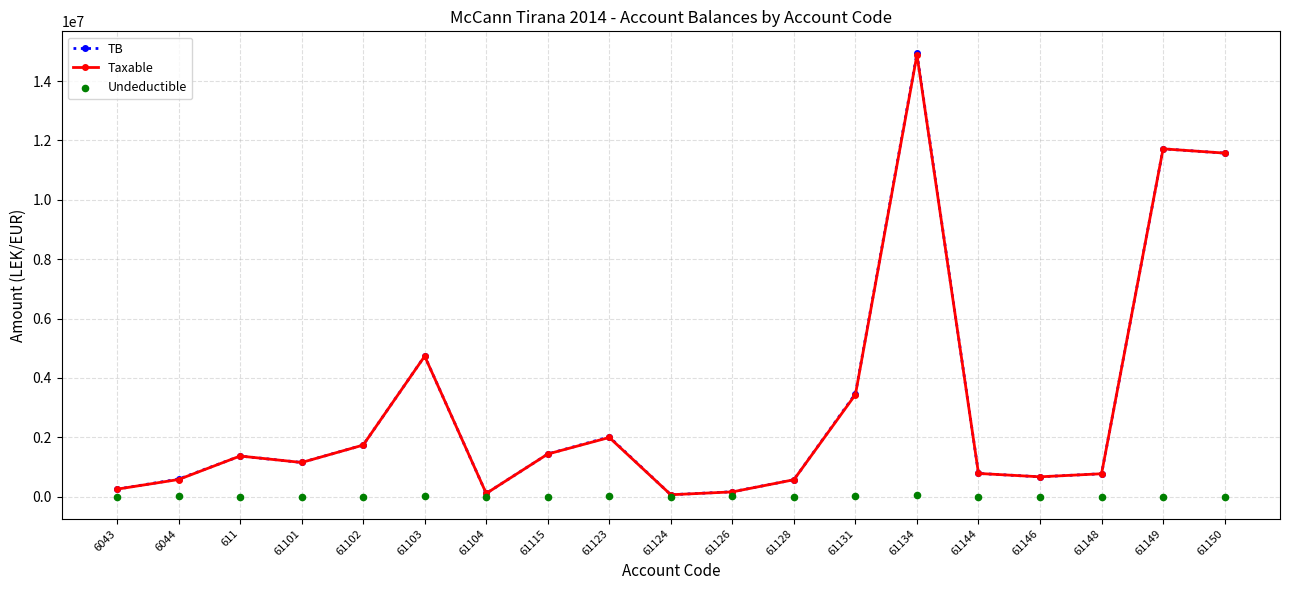

At how many categories does at least one series exceed 14402319?

1